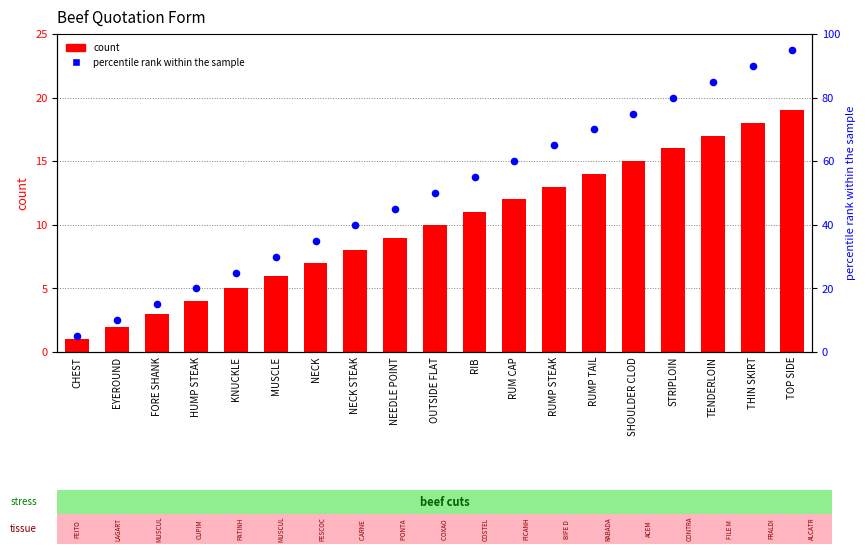

What is the total value across all series at CHEST?

6